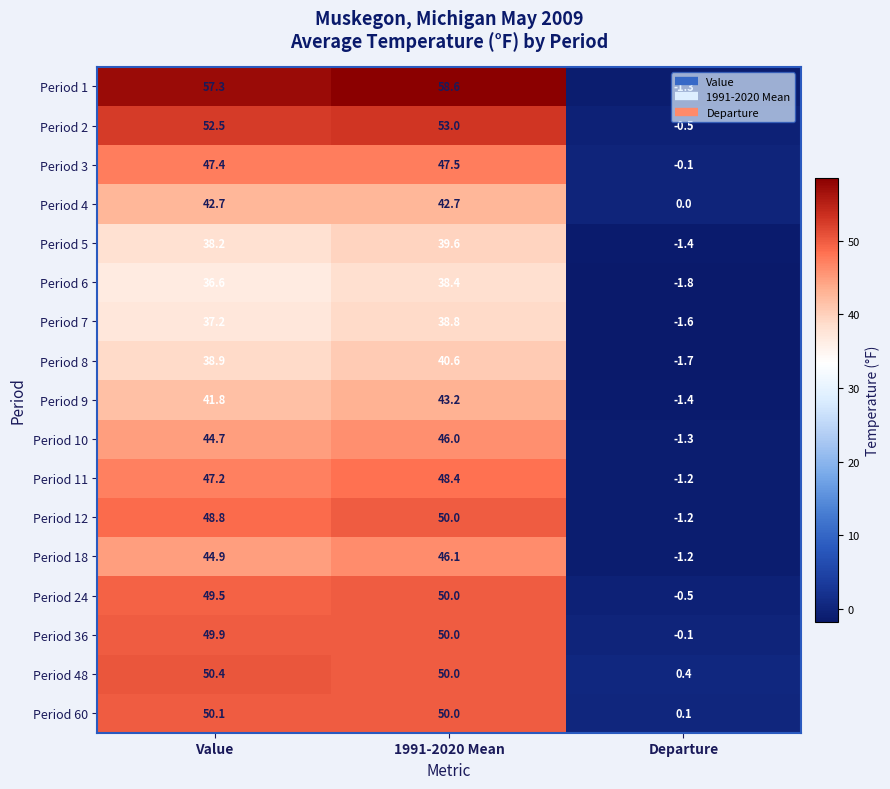

What is the maximum value shown in the chart?

58.6